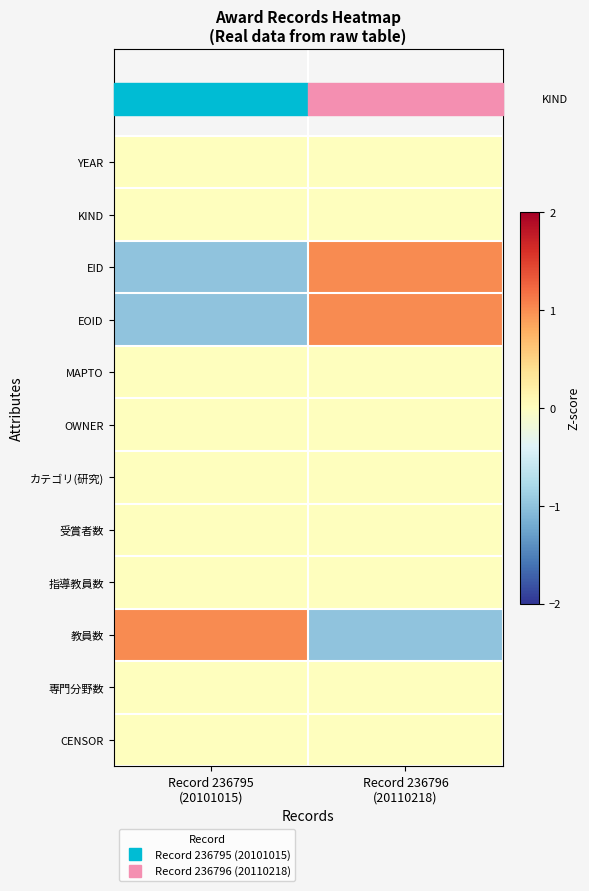

Reading right to left, extract all data points from this chart.

YEAR: Record 236796
(20110218)=0	Record 236795
(20101015)=0
KIND: Record 236796
(20110218)=0	Record 236795
(20101015)=0
EID: Record 236796
(20110218)=1	Record 236795
(20101015)=-1
EOID: Record 236796
(20110218)=1	Record 236795
(20101015)=-1
MAPTO: Record 236796
(20110218)=0	Record 236795
(20101015)=0
OWNER: Record 236796
(20110218)=0	Record 236795
(20101015)=0
カテゴリ(研究): Record 236796
(20110218)=0	Record 236795
(20101015)=0
受賞者数: Record 236796
(20110218)=0	Record 236795
(20101015)=0
指導教員数: Record 236796
(20110218)=0	Record 236795
(20101015)=0
教員数: Record 236796
(20110218)=-1	Record 236795
(20101015)=1
専門分野数: Record 236796
(20110218)=0	Record 236795
(20101015)=0
CENSOR: Record 236796
(20110218)=0	Record 236795
(20101015)=0